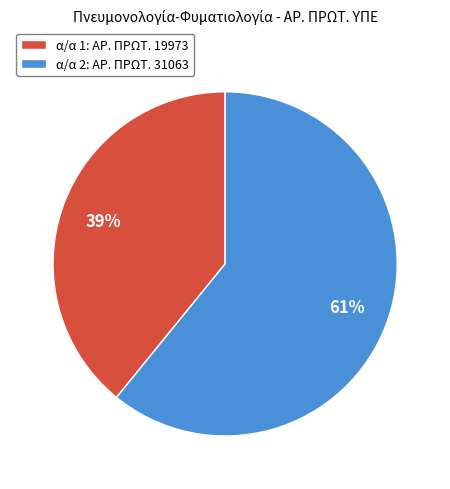

How many slices are in this pie chart?

2